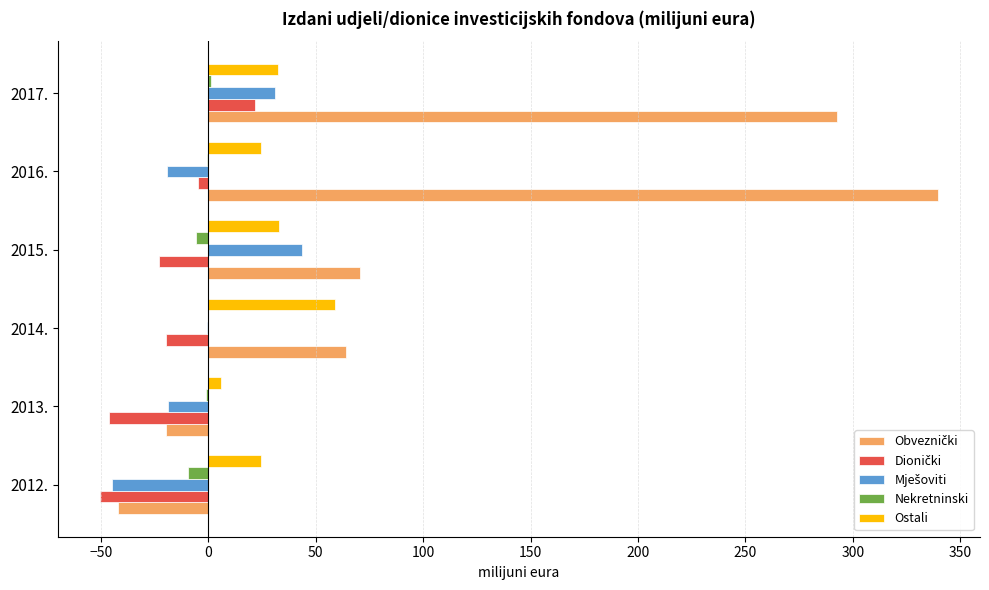

At which category is the sum across all series the highest?

2017.